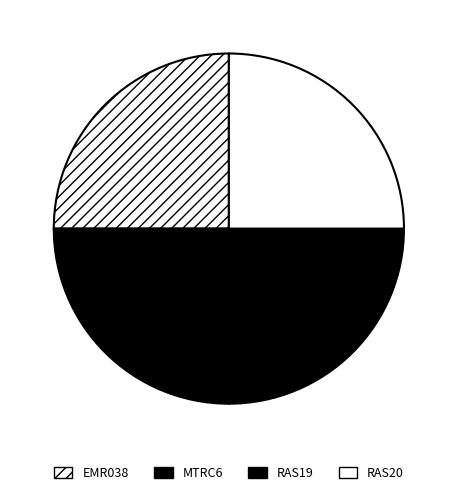

Is it true that RAS19 is 17% of the pie?

False